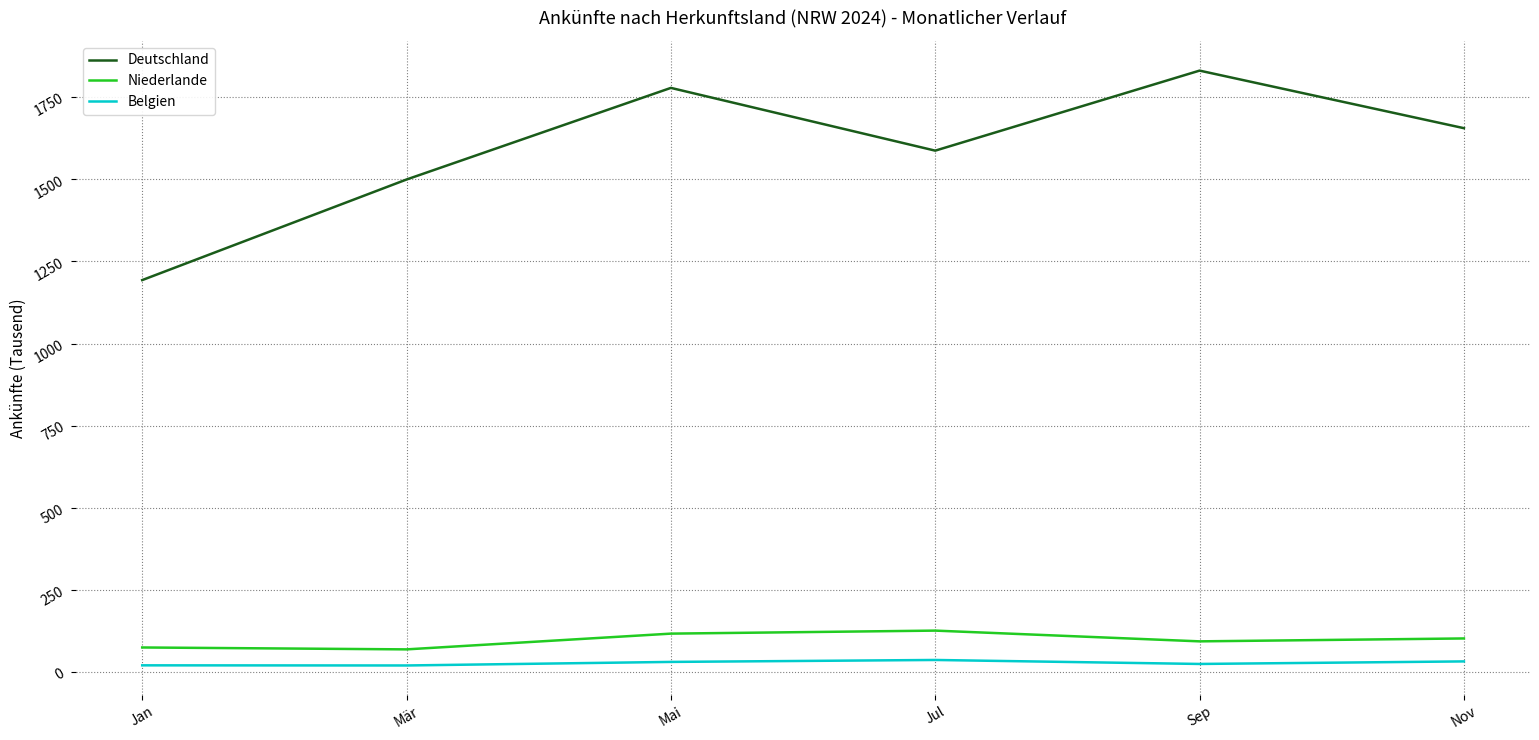

What are all the series names shown in the legend?

Deutschland, Niederlande, Belgien